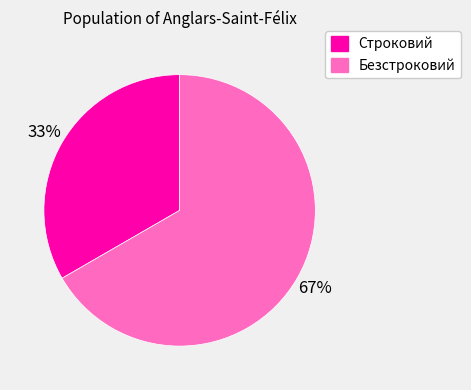

Which slice is the smallest?

Строковий